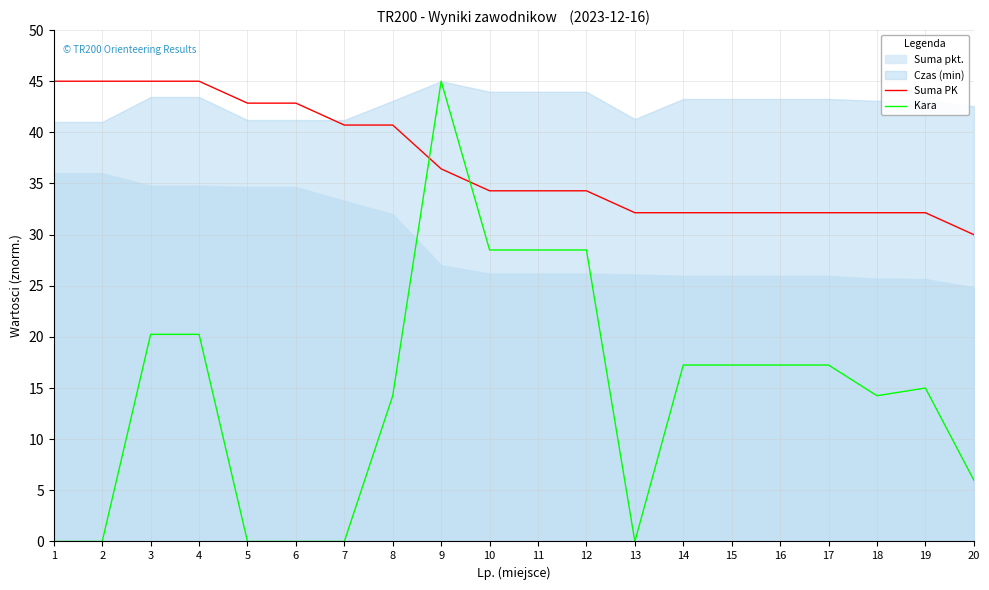

Is it true that Kara equals 6.8 at 15?

False